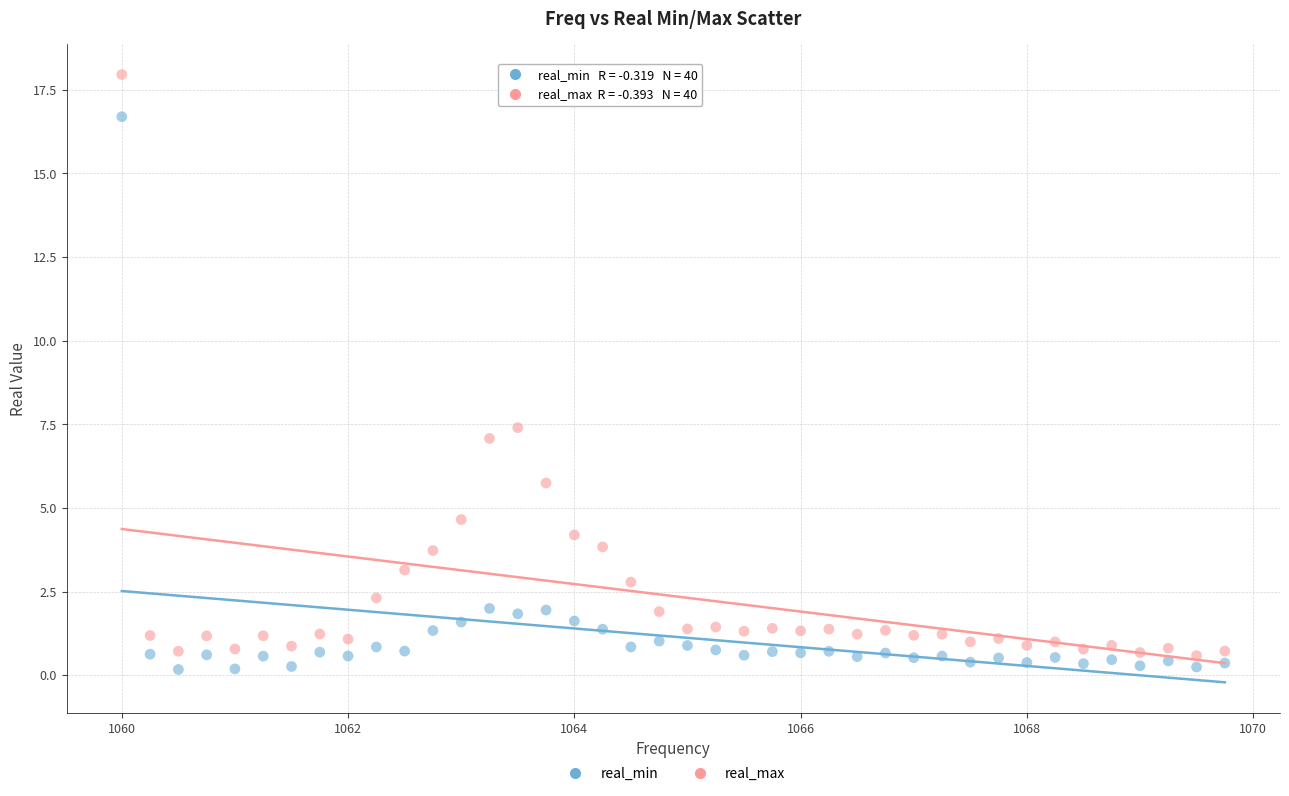

What are all the series names shown in the legend?

real_min, real_max